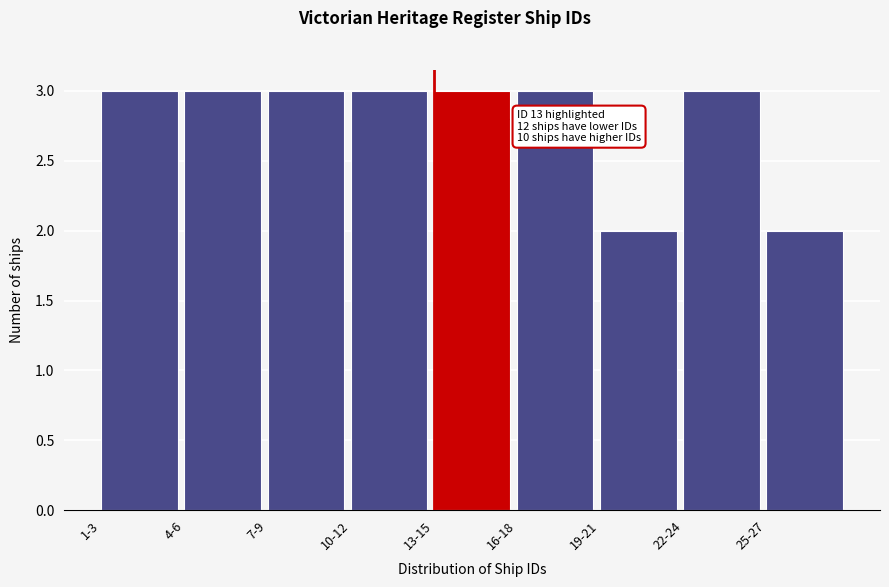

Reading right to left, extract all data points from this chart.

2	3	2	3	3	3	3	3	3